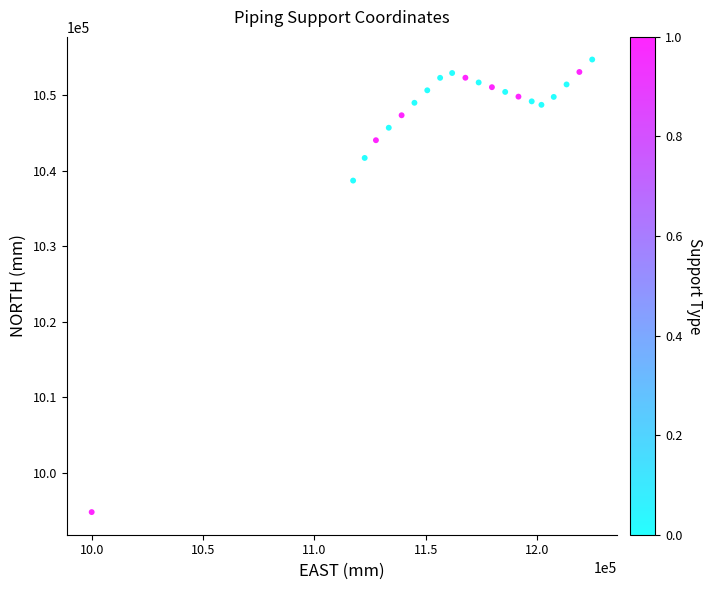

What is the range of X values (max minus min)?

224800.7